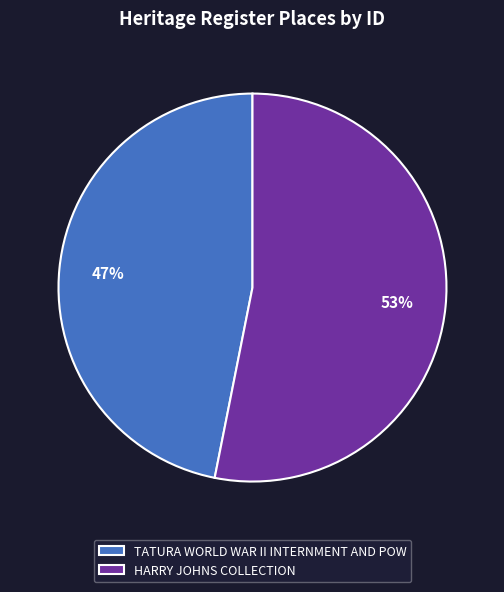

The HARRY JOHNS COLLECTION slice represents 41% of the pie. True or false?

False